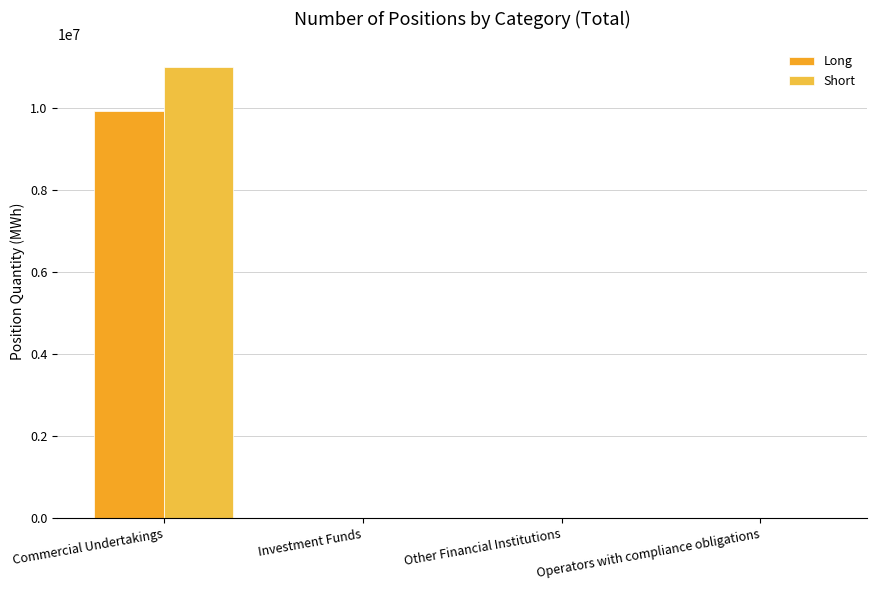

What value does the Long series have at Commercial Undertakings, to the nearest 10?

9930370